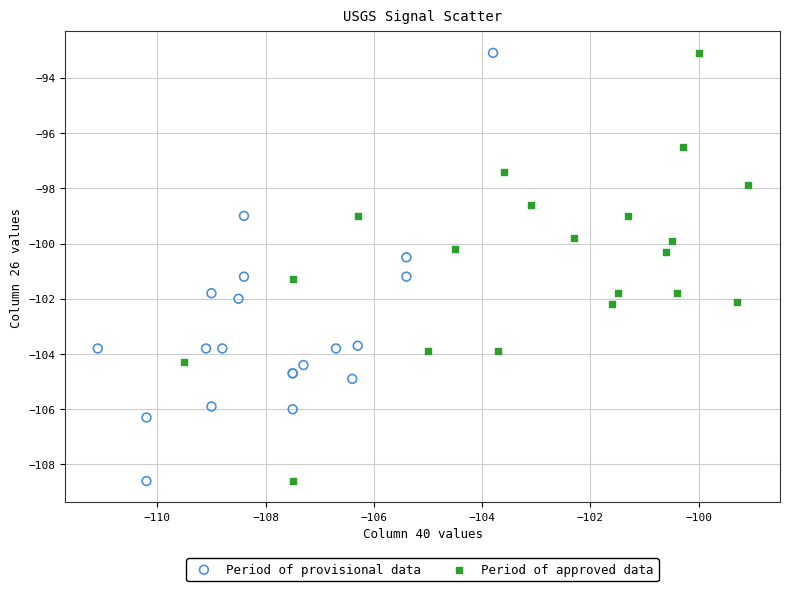

What are all the series names shown in the legend?

Period of provisional data, Period of approved data